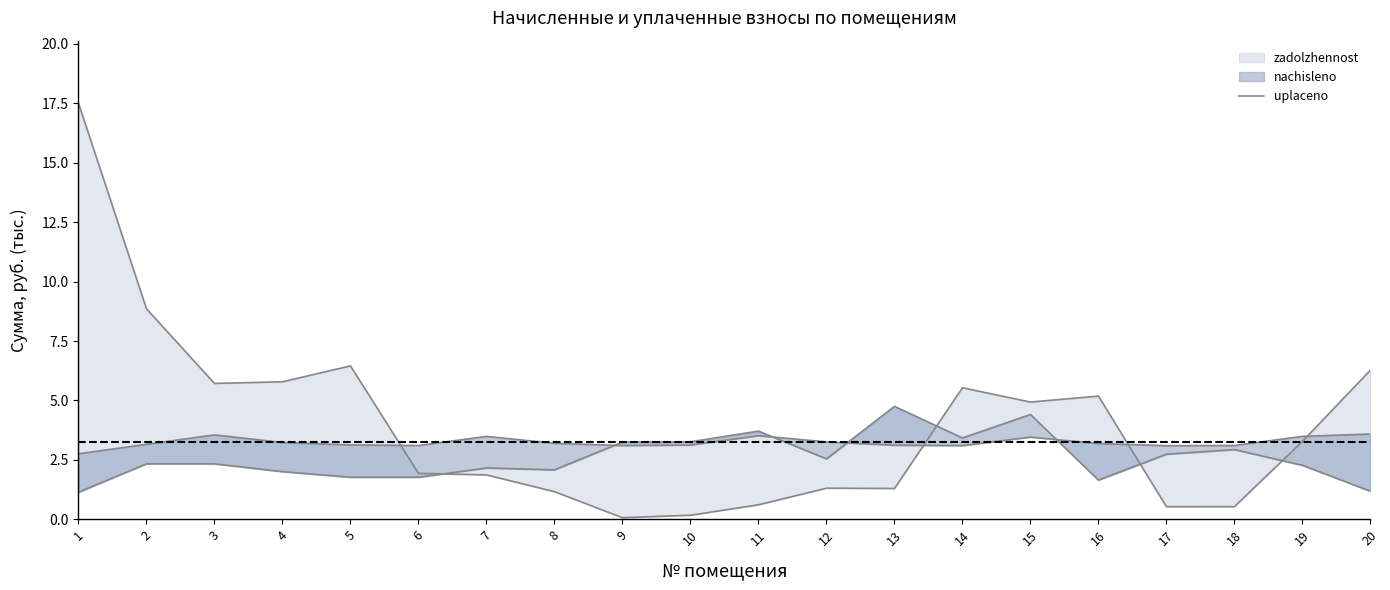

What is the ratio of the value at 11 to the value at 4?

0.1